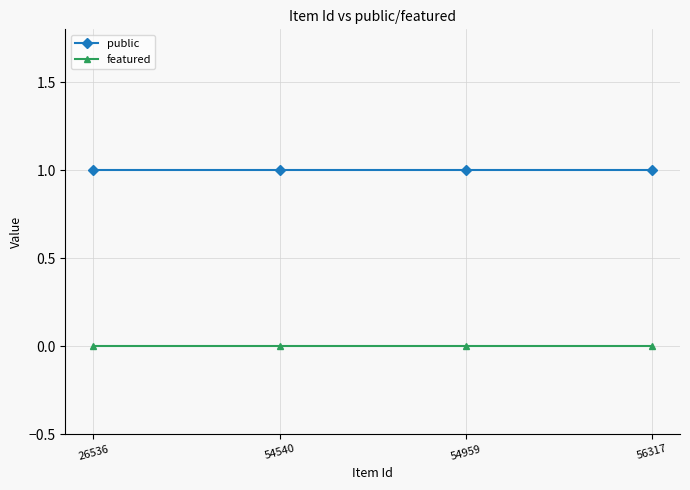

True or false: public has a value of 2 at 56317.

False